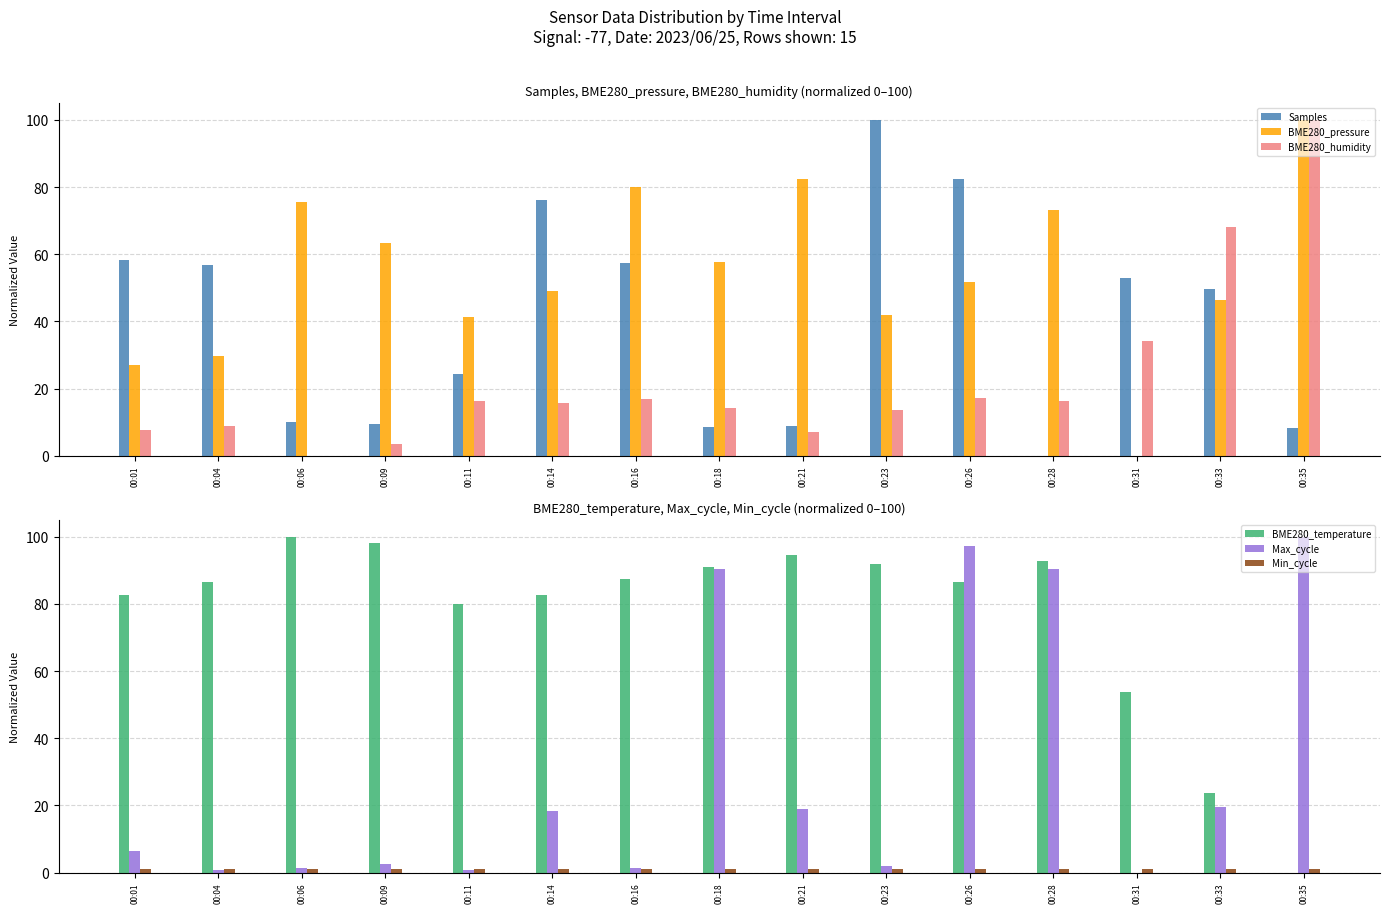

Which category has the lowest value in the BME280_temperature series?

00:35